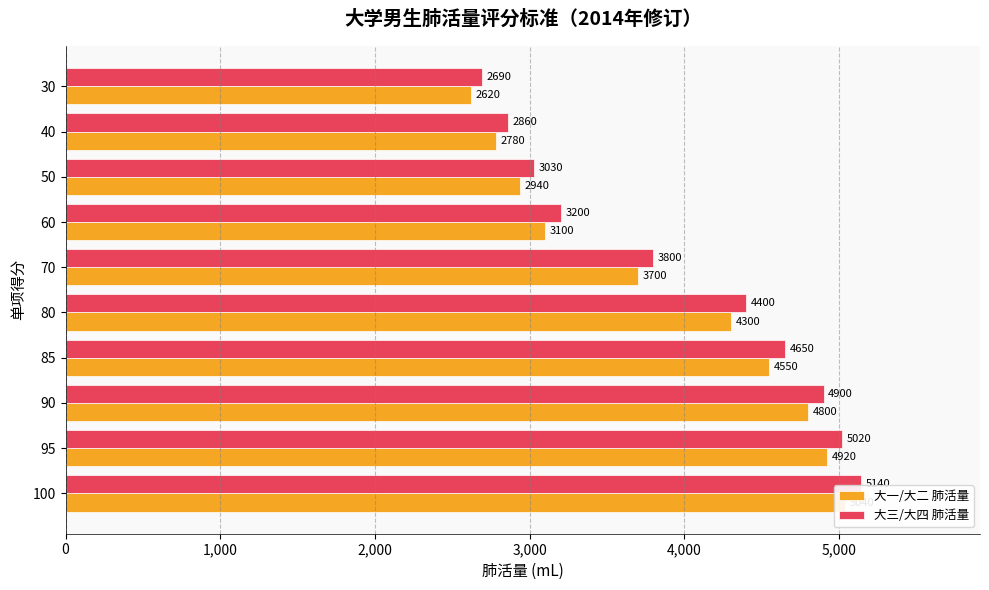

Reading right to left, transcribe all the data shown in this chart.

大一/大二 肺活量: 2620	2780	2940	3100	3700	4300	4550	4800	4920	5040
大三/大四 肺活量: 2690	2860	3030	3200	3800	4400	4650	4900	5020	5140